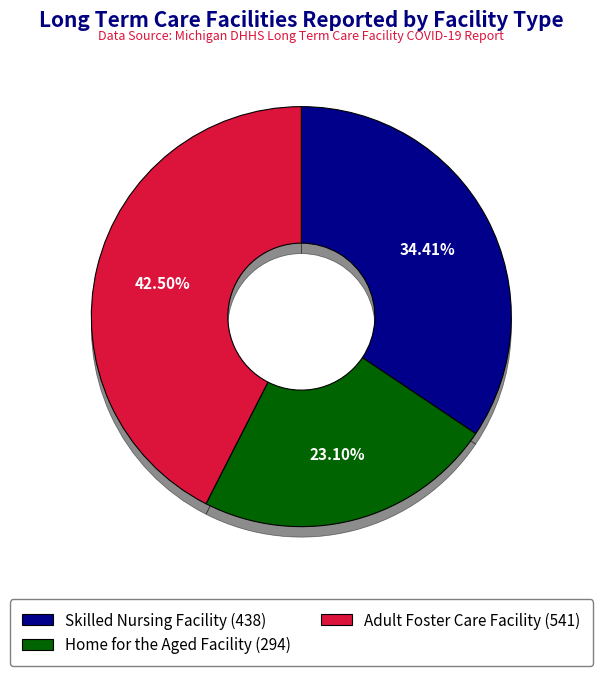

Rank the categories by value from lowest to highest.

Home for the Aged Facility, Skilled Nursing Facility, Adult Foster Care Facility